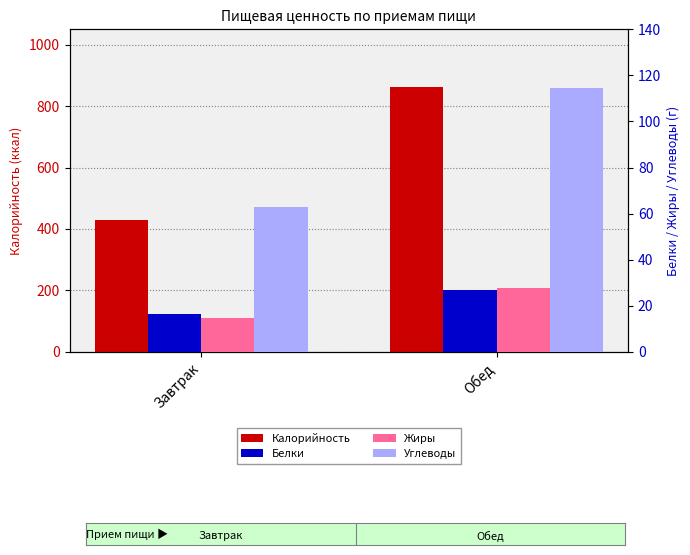

How many bars are there in total?

8